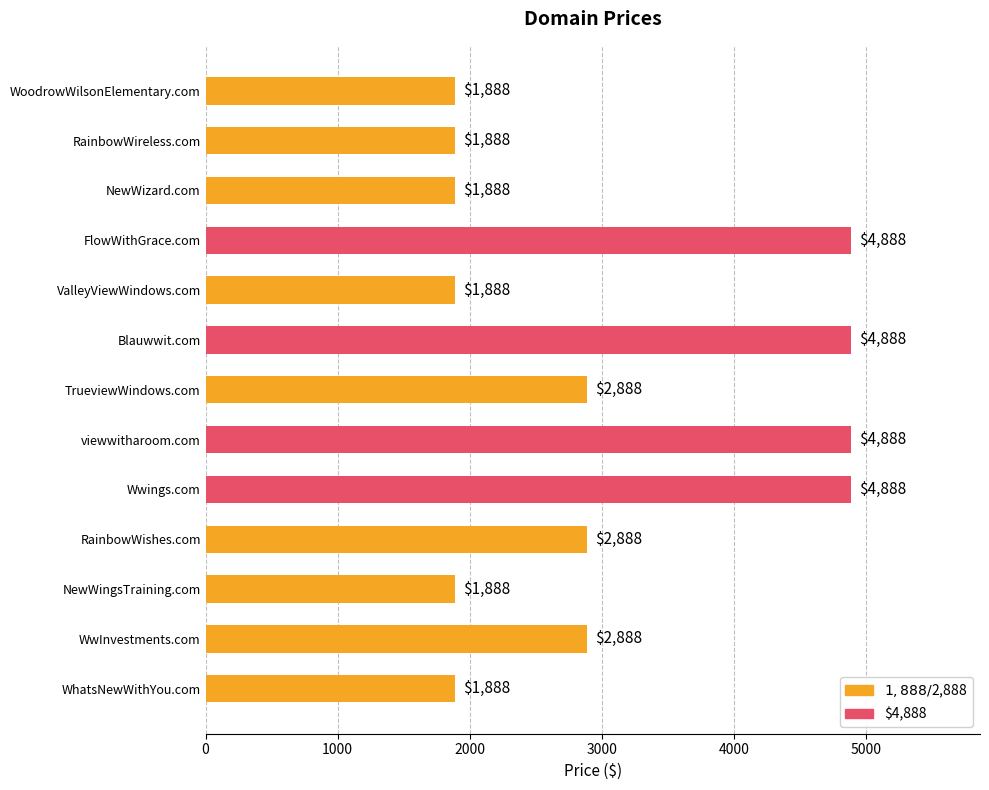

Reading top to bottom, list all the values displayed in this chart.

1888	1888	1888	4888	1888	4888	2888	4888	4888	2888	1888	2888	1888